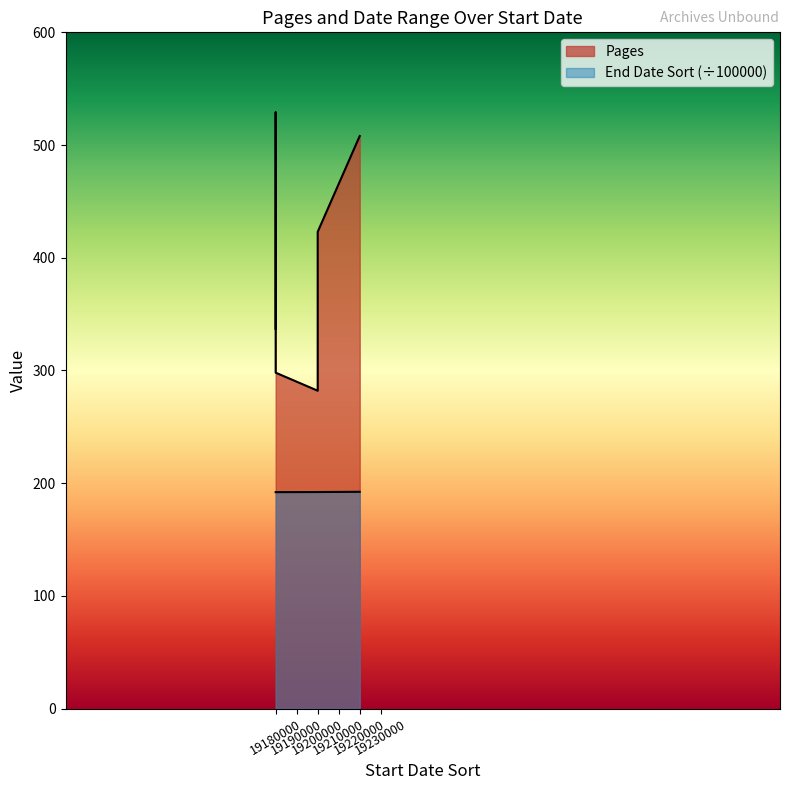

How many data points in Pages are less than 423?

3